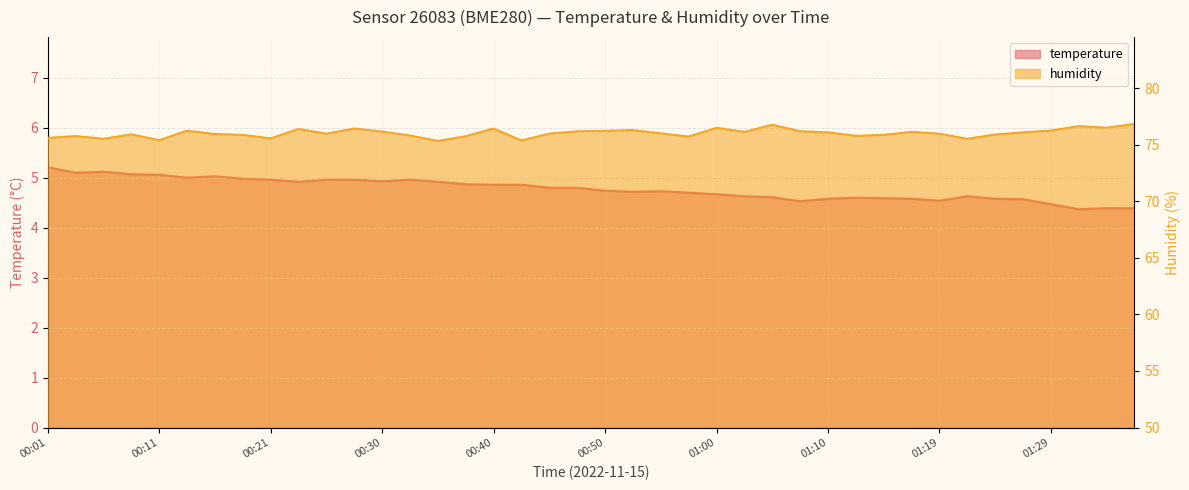

What is the difference between the maximum and minimum values in the humidity series?

1.5